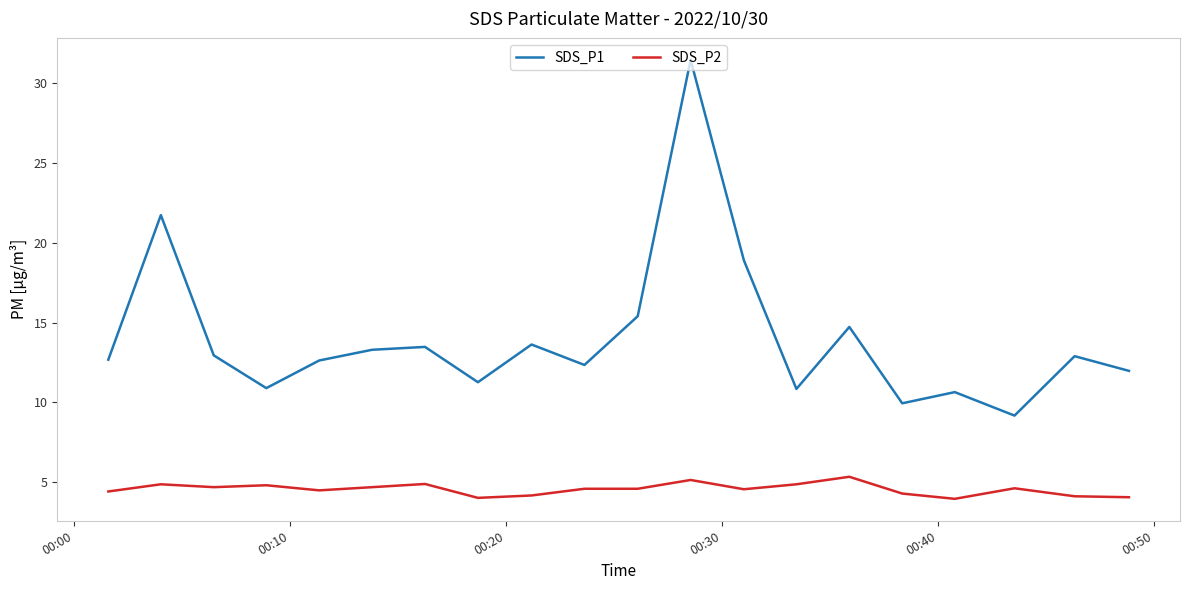

Rank the series by their maximum value, from lowest to highest.

SDS_P2, SDS_P1